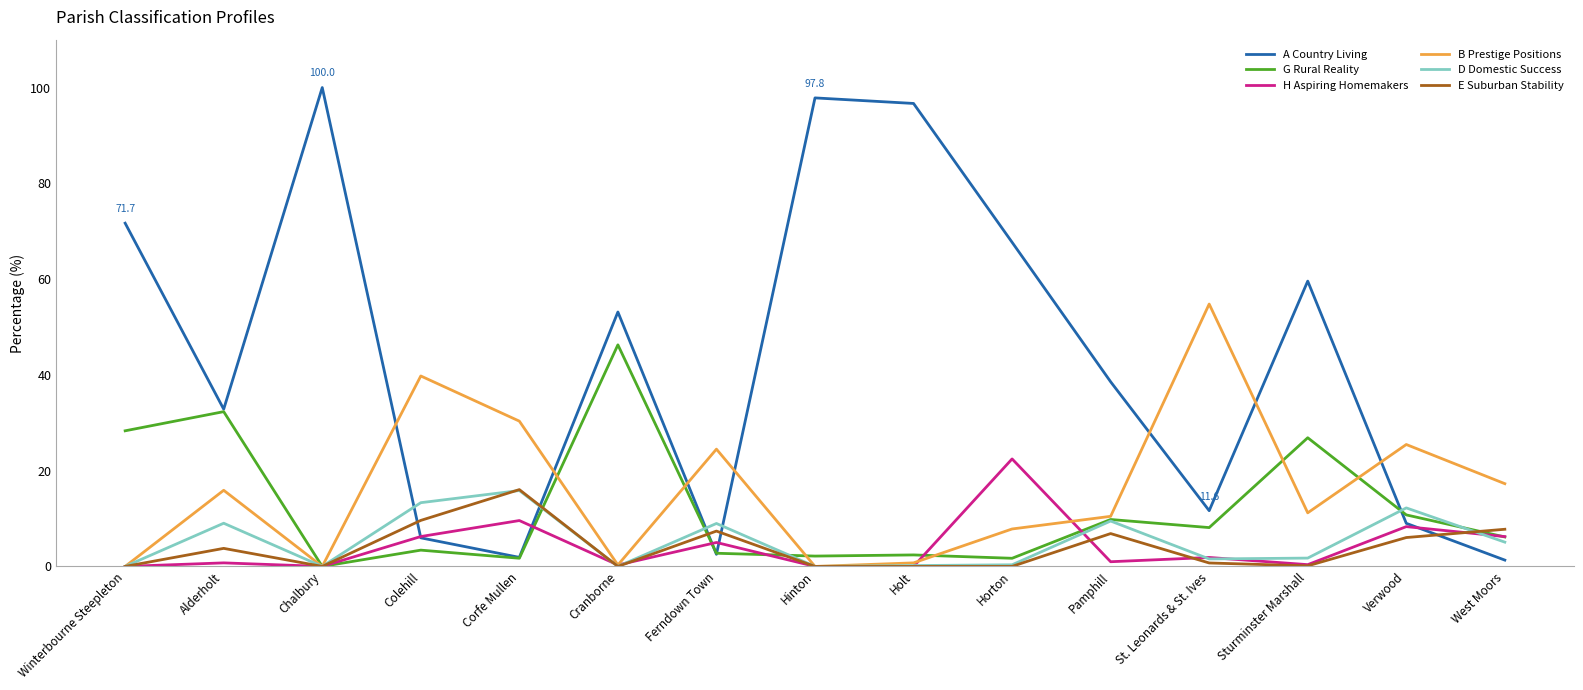

Where is H Aspiring Homemakers nearest to the value 11?

Corfe Mullen